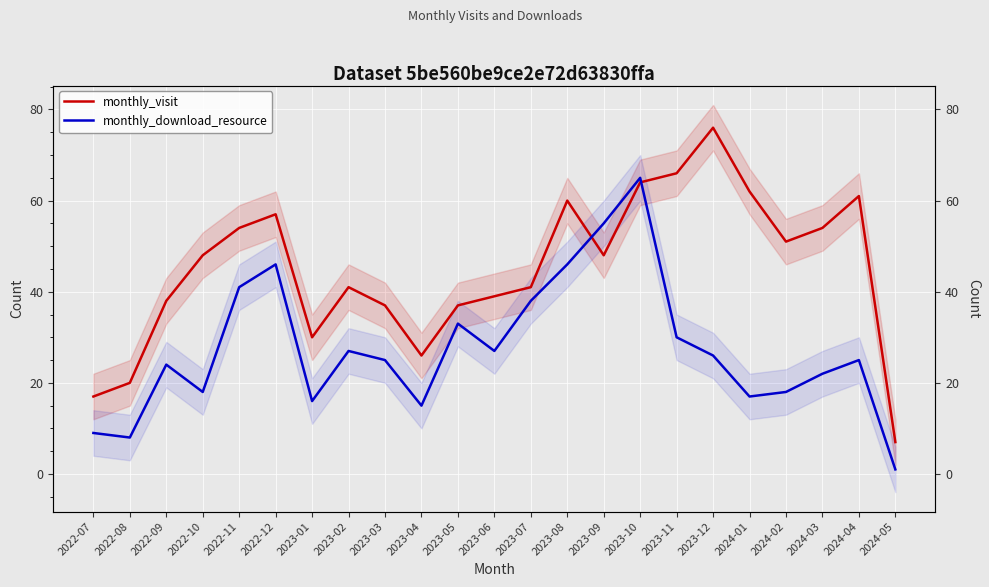

Which series ends up on top after the final intersection of monthly_download_resource and monthly_visit?

monthly_visit